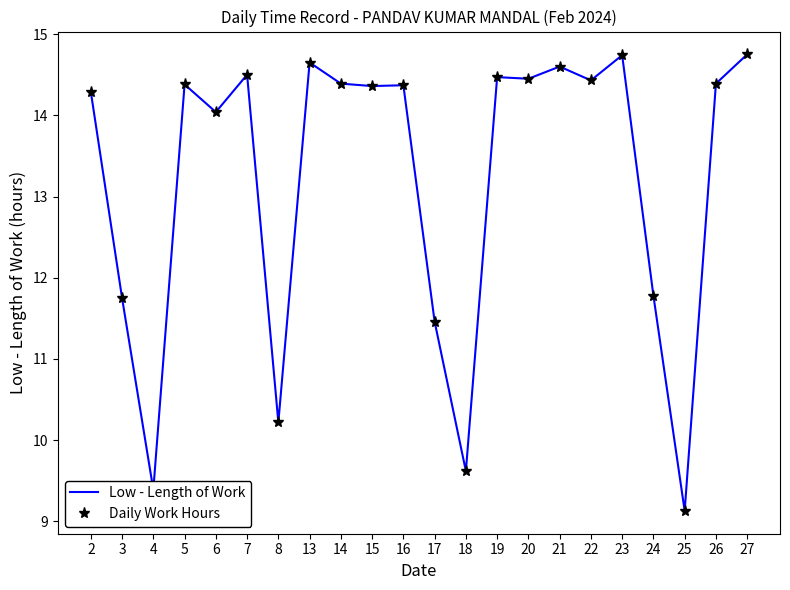

What is the value of the Low - Length of Work point at the 3rd from the left?

9.4